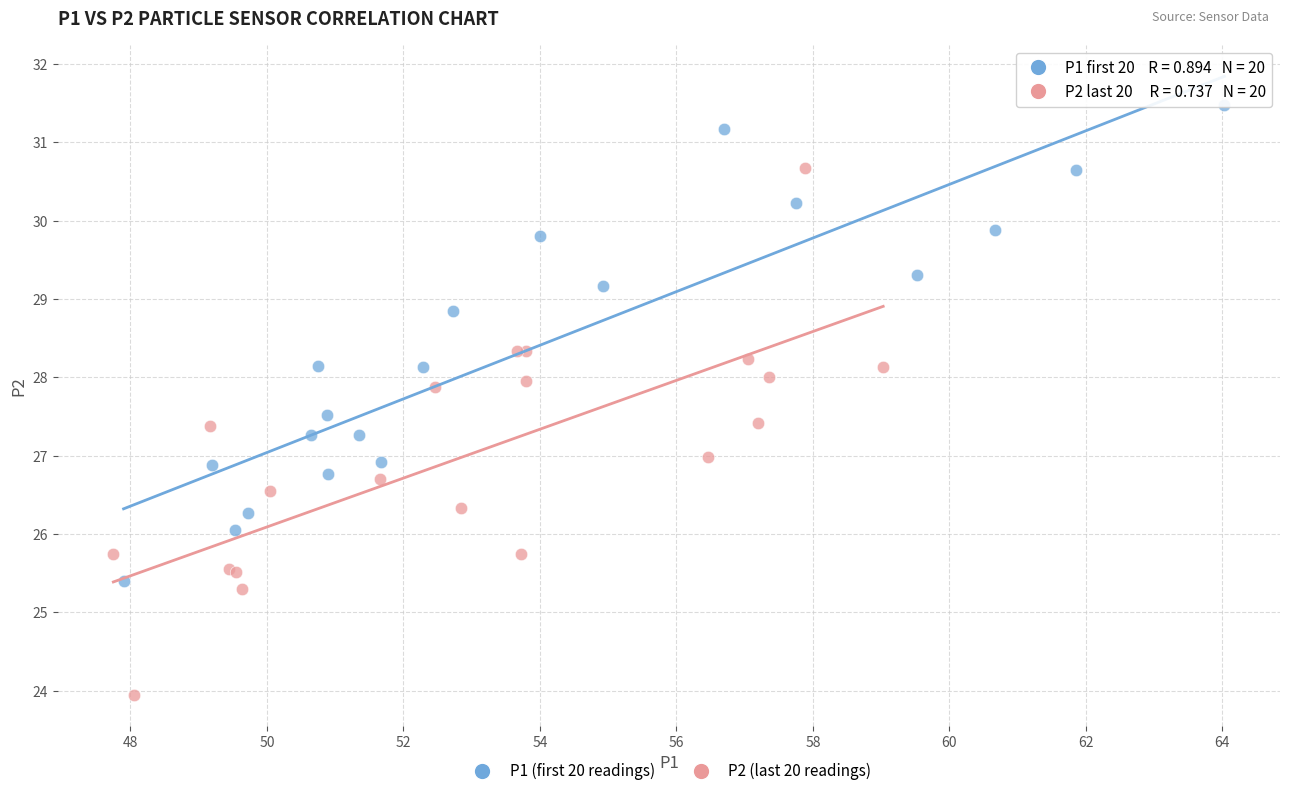

Which series has the largest Y range (max minus min)?

P2 (last 20 readings)